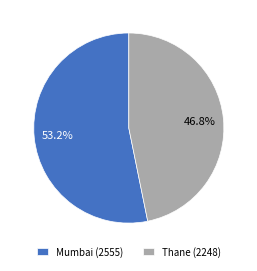

To the nearest percent, what portion does Mumbai represent?

53%